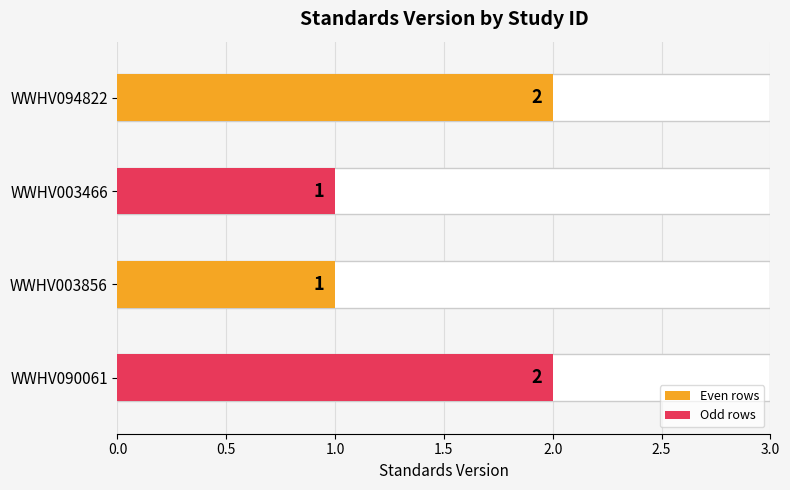

Between WWHV003466 and WWHV003856, which is larger?

WWHV003466